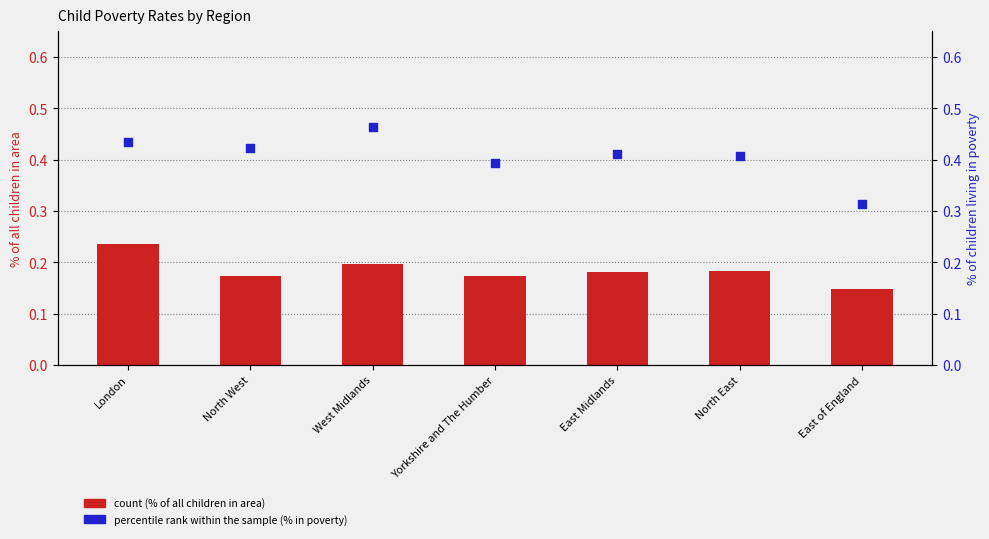

Which series reaches the maximum Y coordinate?

percentile rank within the sample